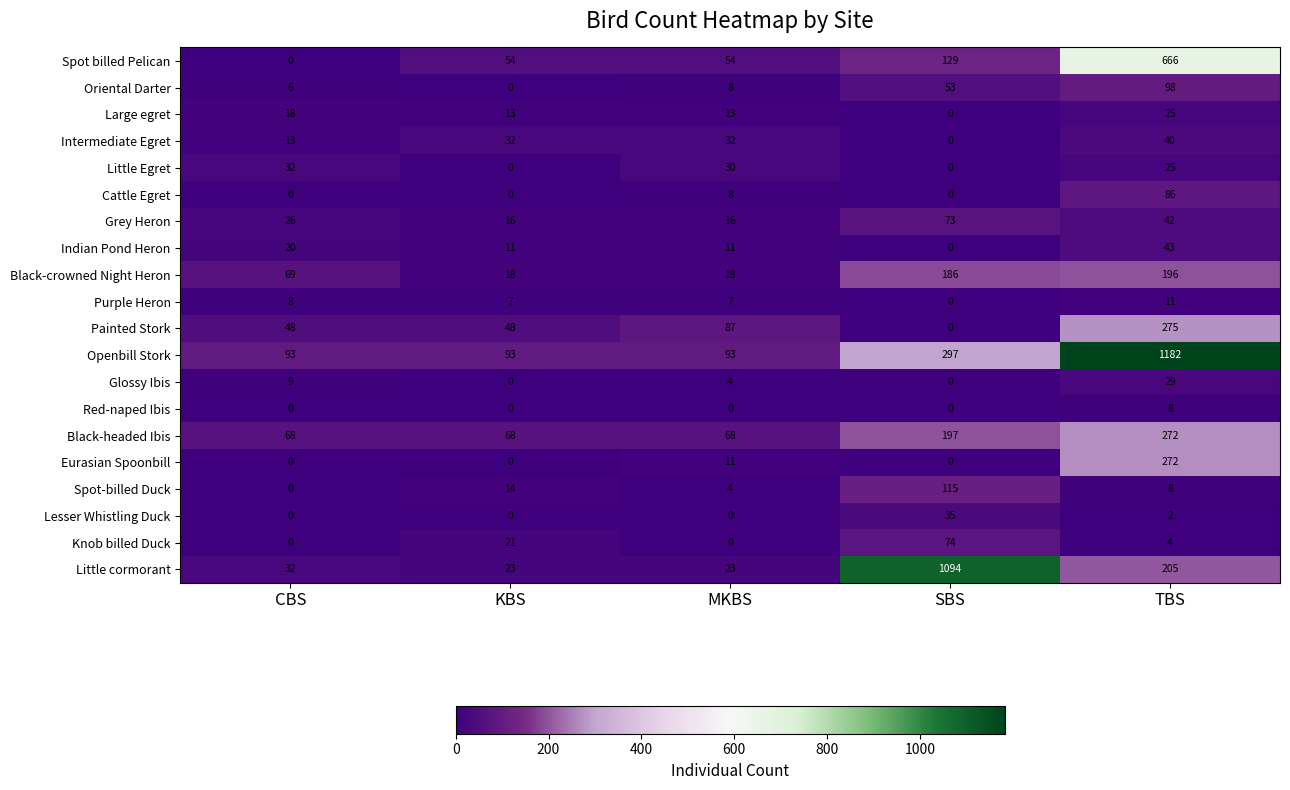

What is the sum of the Black-crowned Night Heron values at SBS and KBS?

204